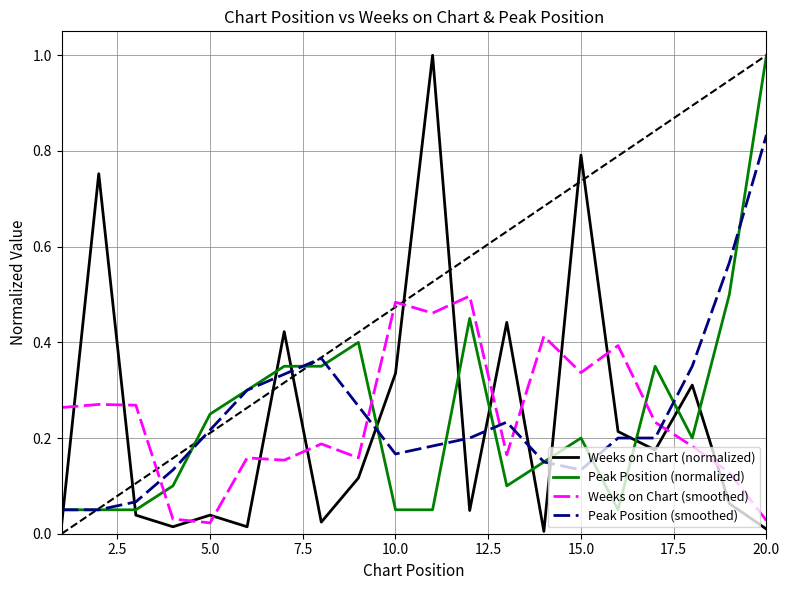

True or false: Weeks on Chart (smoothed) and Peak Position (smoothed) intersect in this chart.

True